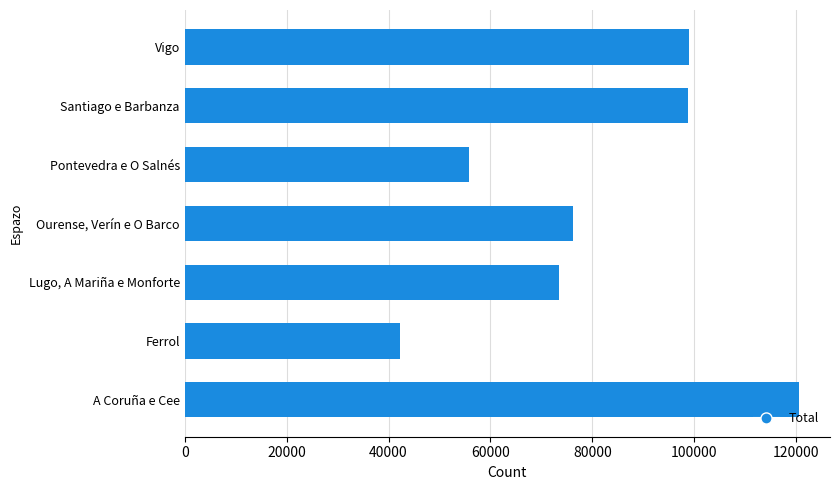

What is the approximate value at A Coruña e Cee, to the nearest 100?

120600